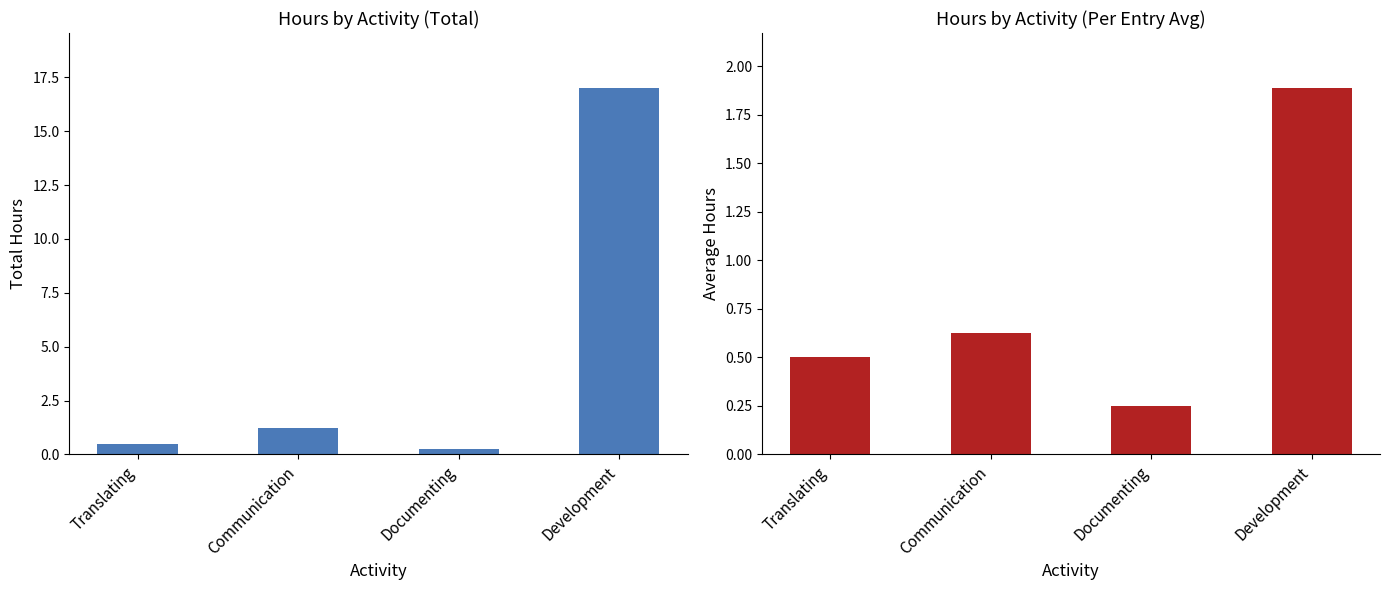

What is the sum of the Average Hours values at Development and Communication?

2.5